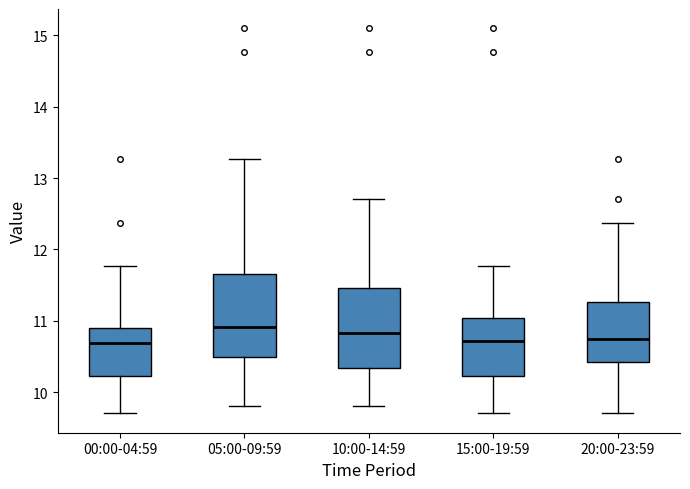

Reading left to right, transcribe this box plot: for each box, give where its median line is, the range the box spans, and where its two whiskers end, as read against the y-axis. The values are not printed on the chart, so give them approximately, as read against the axis.

00:00-04:59: median 10.7, box 10.2 to 10.9, whiskers 9.7 to 11.8
05:00-09:59: median 10.9, box 10.5 to 11.7, whiskers 9.8 to 13.3
10:00-14:59: median 10.8, box 10.3 to 11.5, whiskers 9.8 to 12.7
15:00-19:59: median 10.7, box 10.2 to 11.0, whiskers 9.7 to 11.8
20:00-23:59: median 10.8, box 10.4 to 11.3, whiskers 9.7 to 12.4